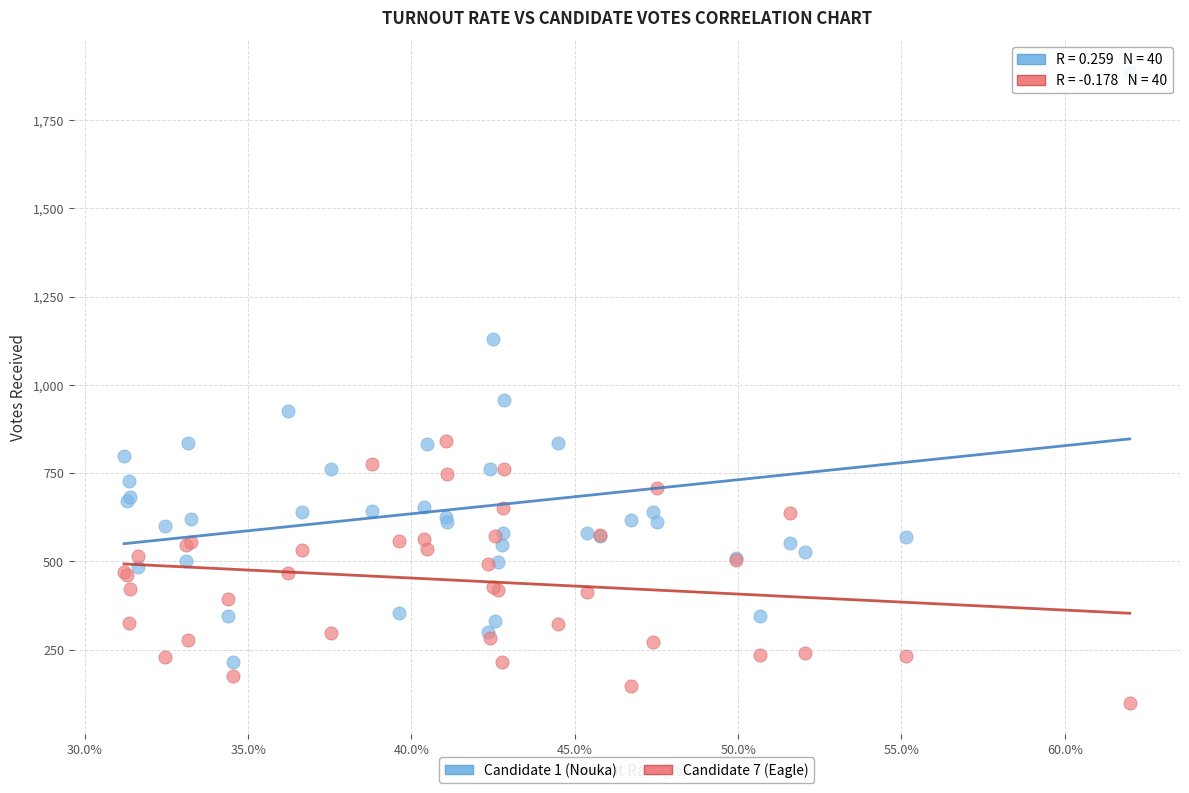

Across all series, what Y value is closest to 993?

956